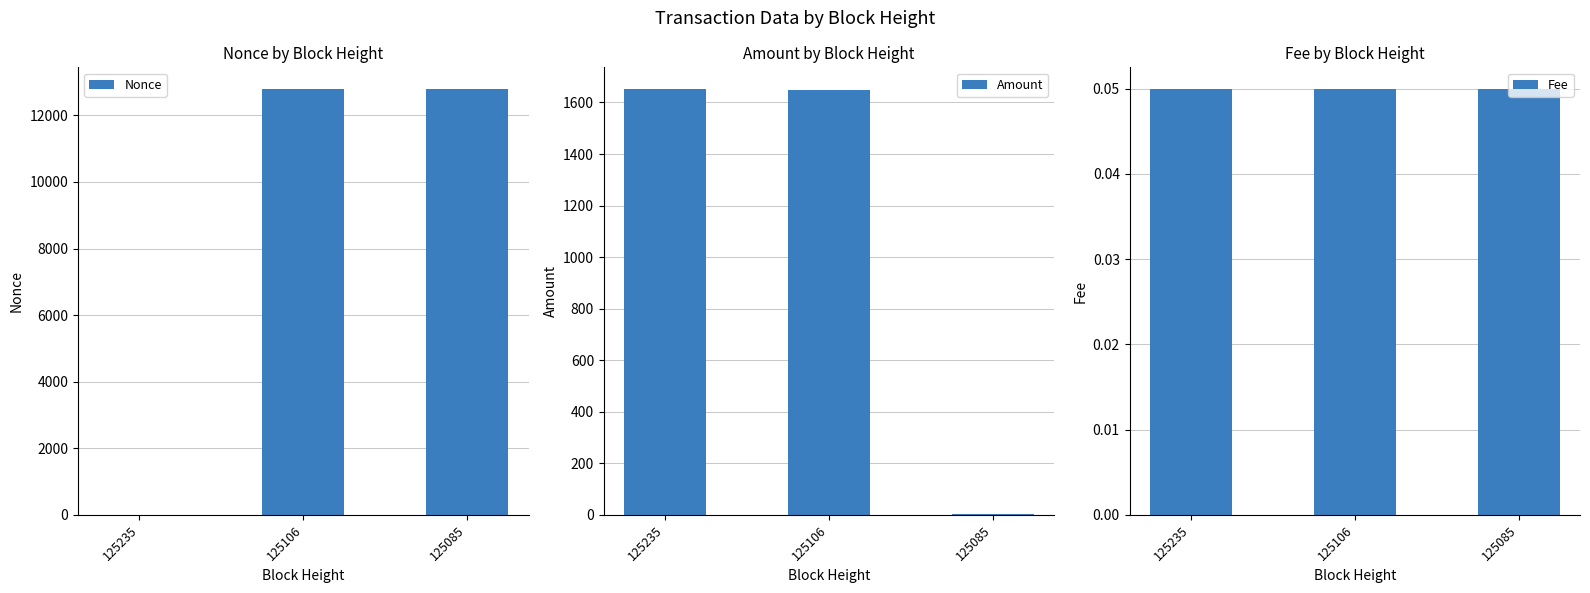

How many bars are there in each group?

3